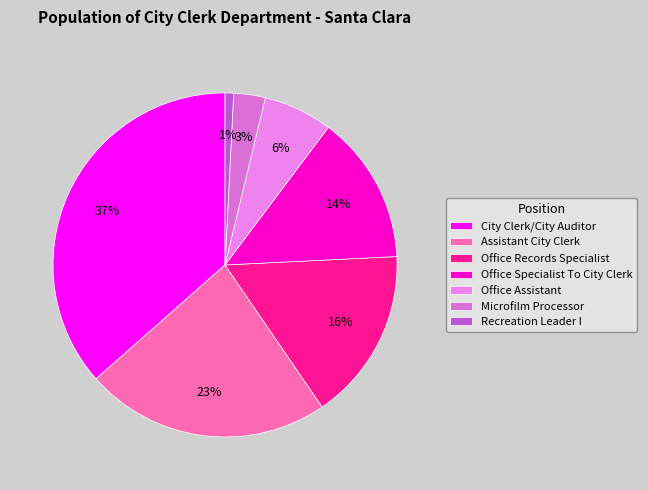

Combined, what portion of the pie is Office Records Specialist and Recreation Leader I?

17.0%